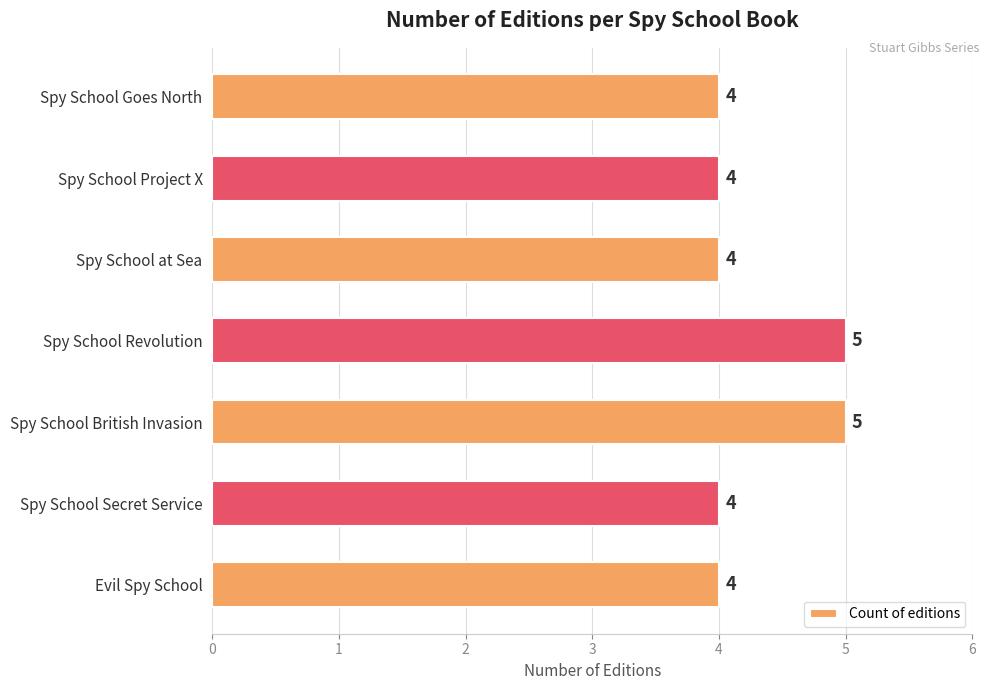

Are the bars grouped side by side (vs. stacked)?

No